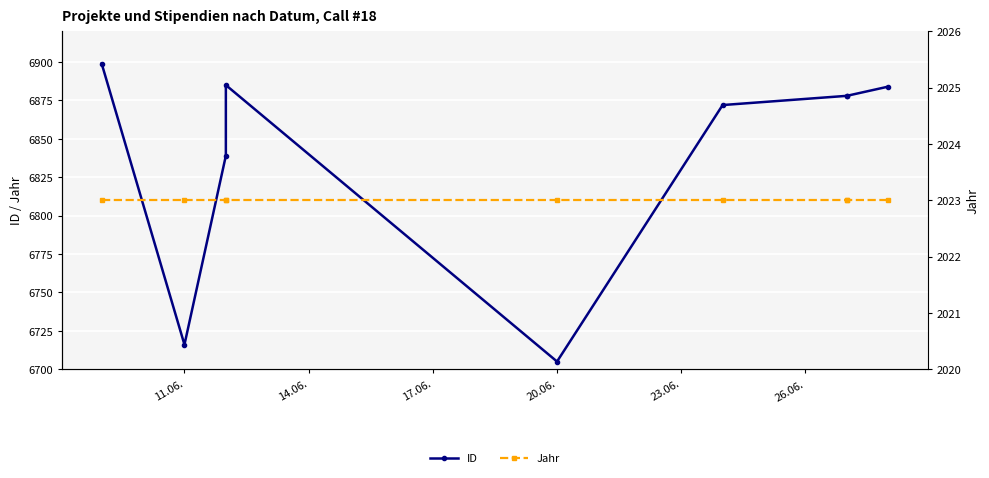

How many distinct data groups are displayed?

2